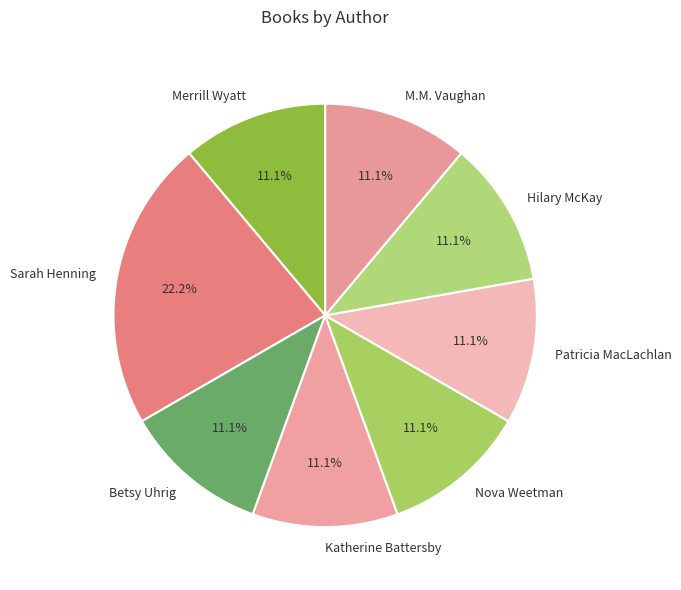

The Katherine Battersby slice represents 21% of the pie. True or false?

False